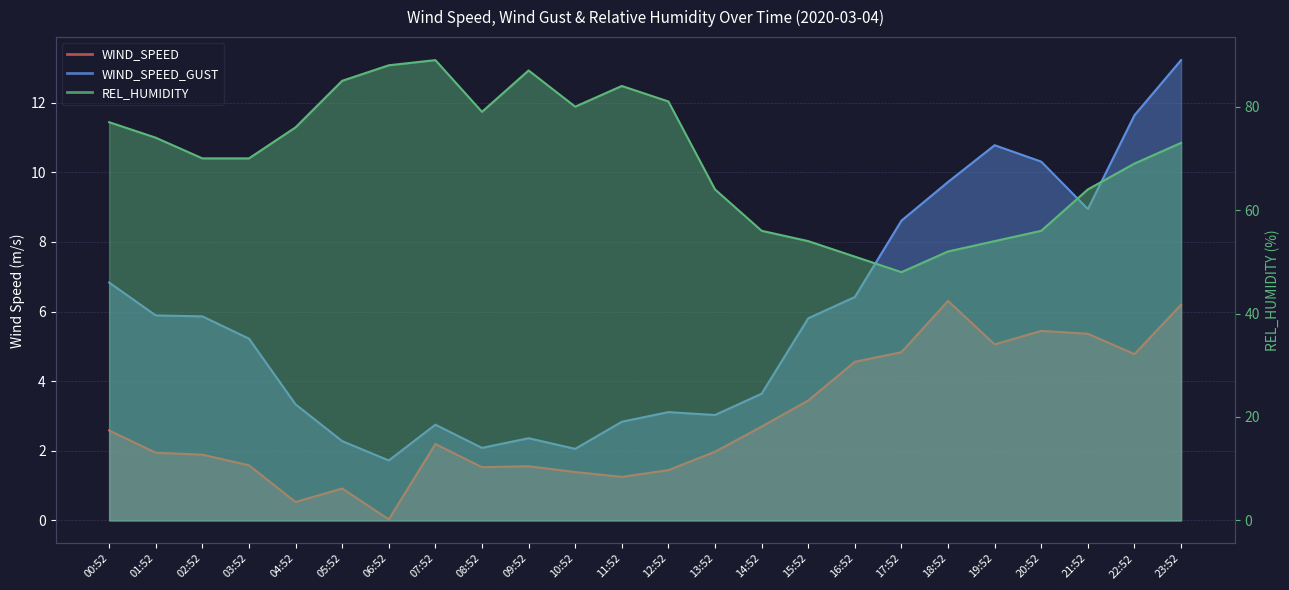

Reading left to right, list all the values displayed in this chart.

WIND_SPEED: 2.6	1.9	1.9	1.6	0.5	0.9	0.0	2.2	1.5	1.6	1.4	1.2	1.4	2.0	2.7	3.4	4.6	4.8	6.3	5.1	5.4	5.4	4.8	6.2
WIND_SPEED_GUST: 6.8	5.9	5.9	5.2	3.3	2.3	1.7	2.8	2.1	2.4	2.1	2.8	3.1	3.0	3.6	5.8	6.4	8.6	9.7	10.8	10.3	8.9	11.6	13.2
REL_HUMIDITY: 77.0	74.0	70.0	70.0	76.0	85.0	88.0	89.0	79.0	87.0	80.0	84.0	81.0	64.0	56.0	54.0	51.0	48.0	52.0	54.0	56.0	64.0	69.0	73.0